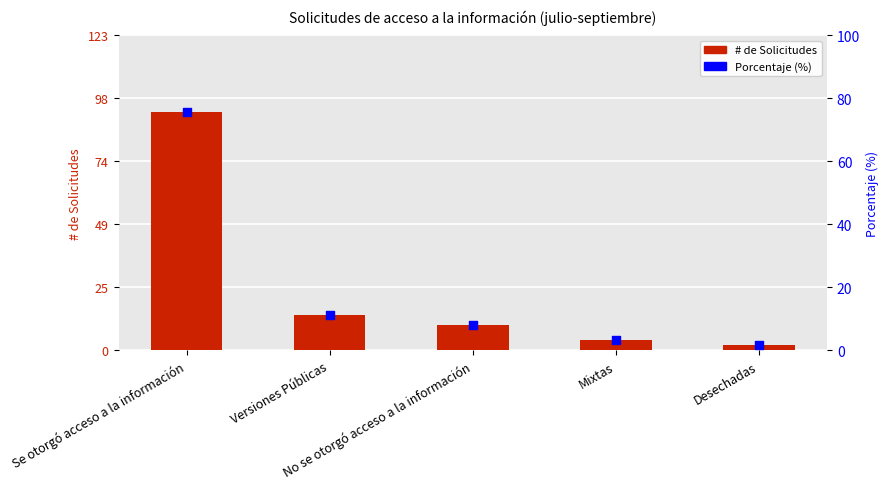

What are all the series names shown in the legend?

# de Solicitudes, Porcentaje (%)